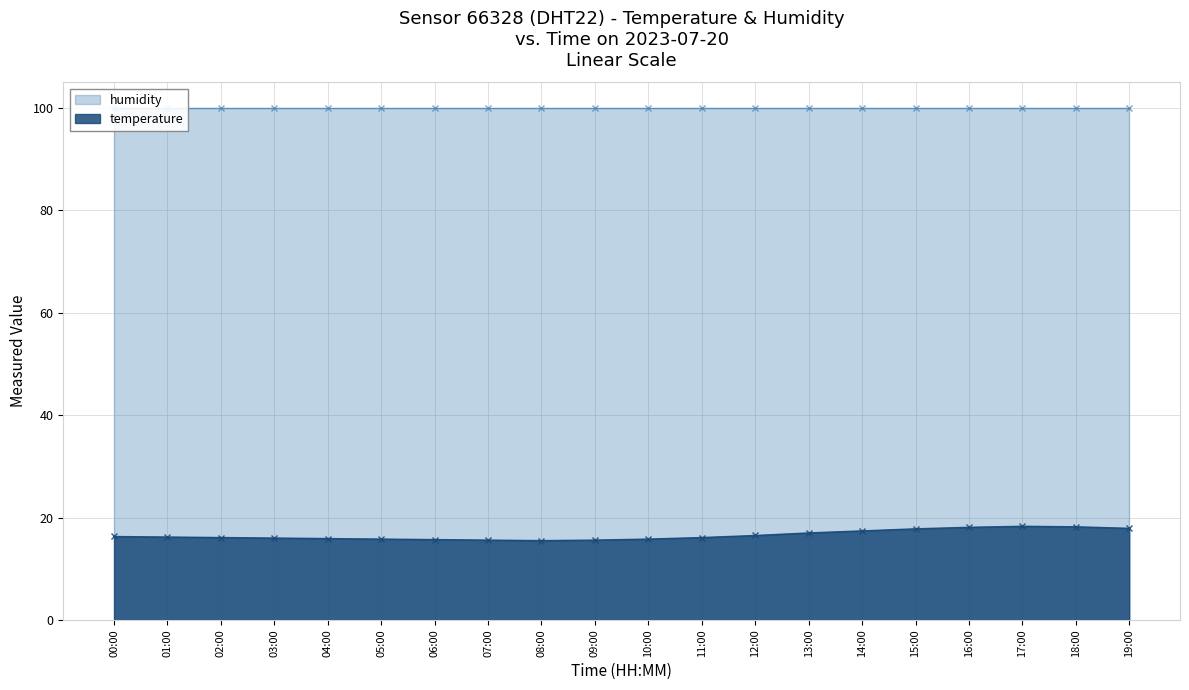

What is the difference between the values at 05:00 and 11:00?

0.3